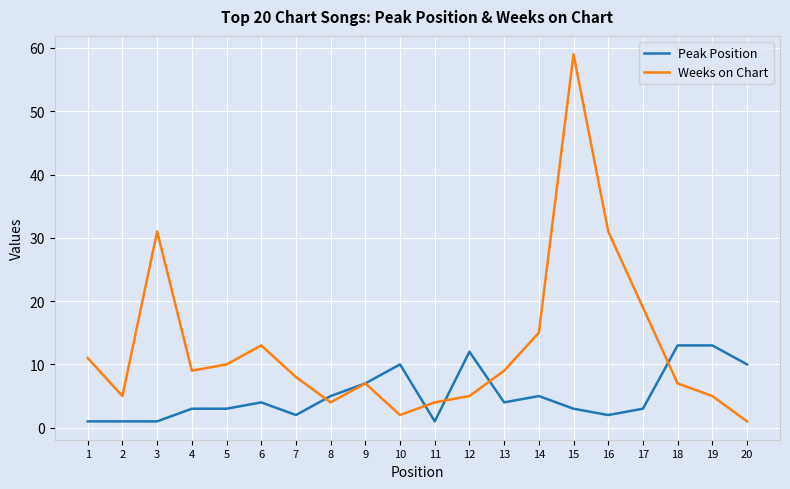

What is the maximum value shown in the chart?

59